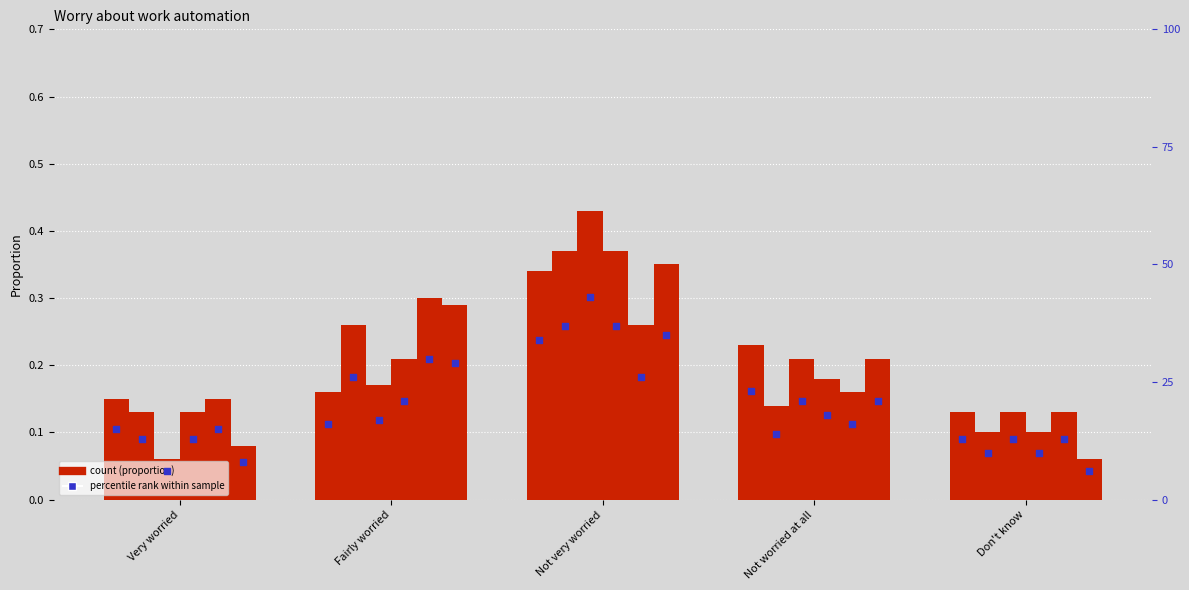

At which category is the sum across all series the highest?

Not very worried